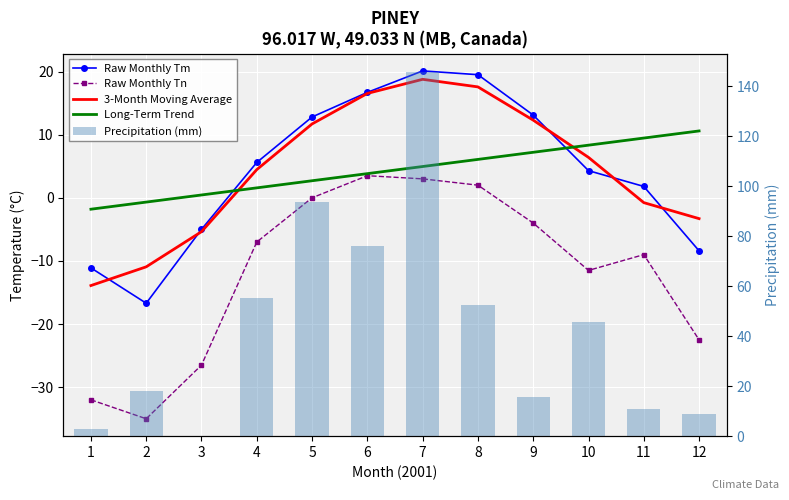

What is the total value across all series at 9?

44.4